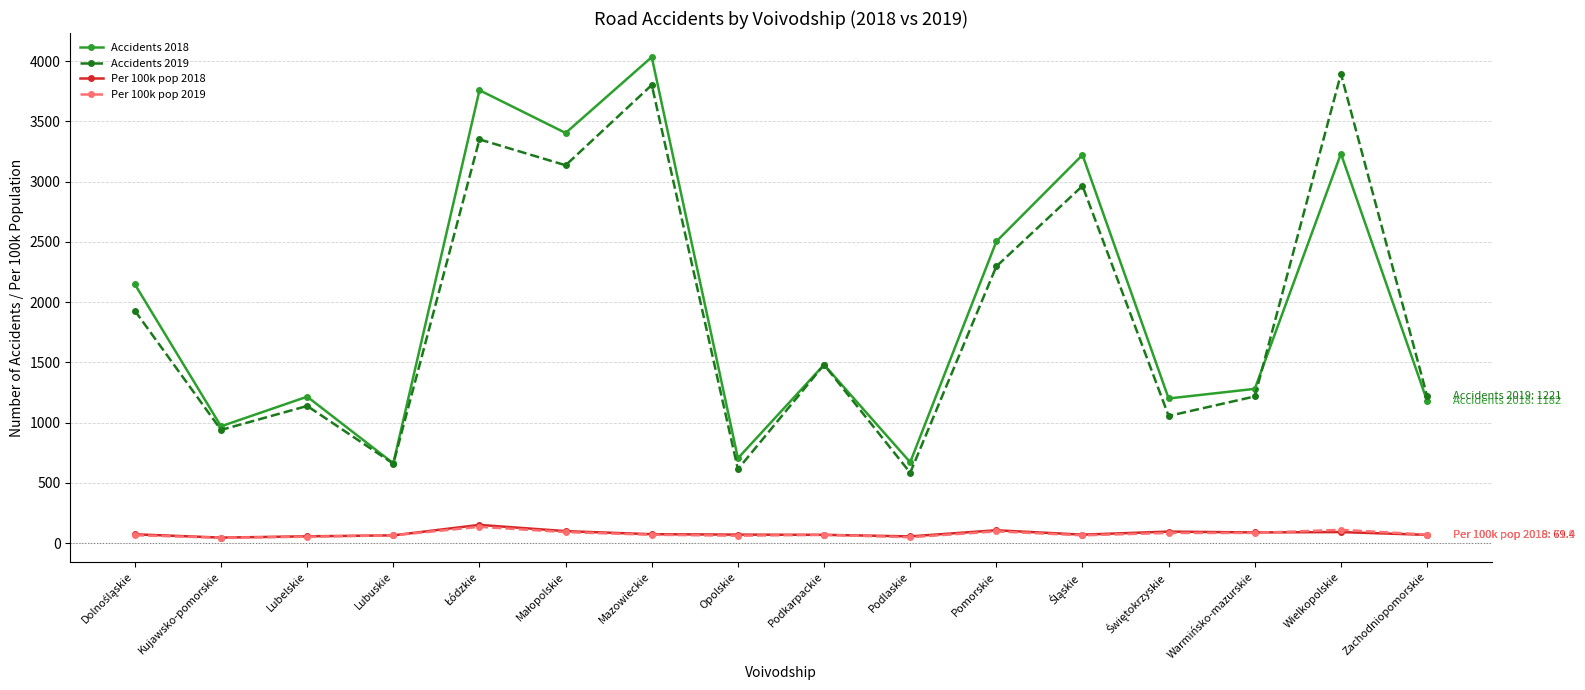

What is the spread (max minus min) of values at Pomorskie?

2405.7